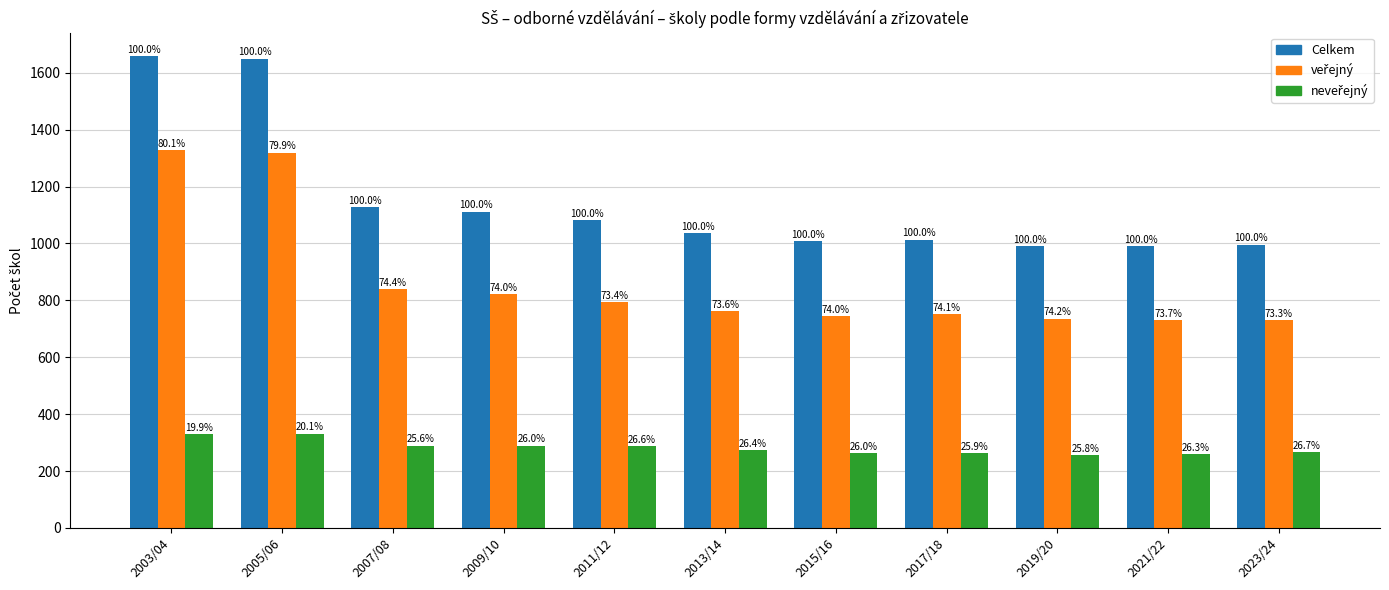

How many bars are there in total?

33